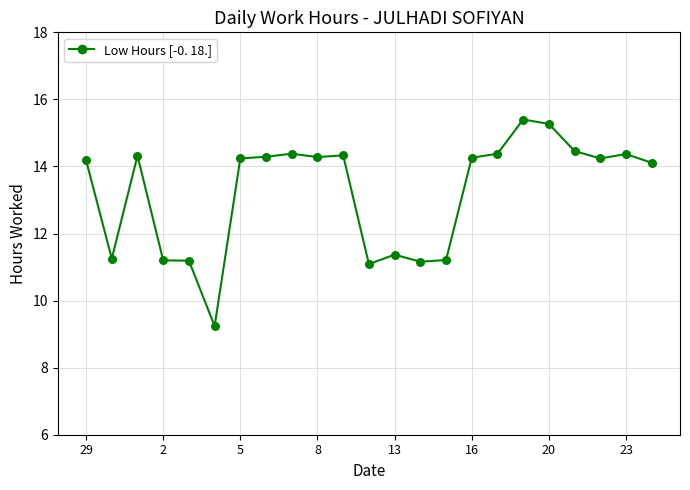

What is the difference between the maximum and minimum values?

6.2